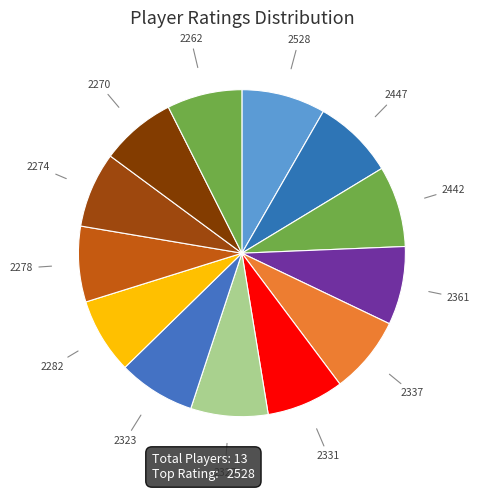

Count the number of slices in the pie.

13